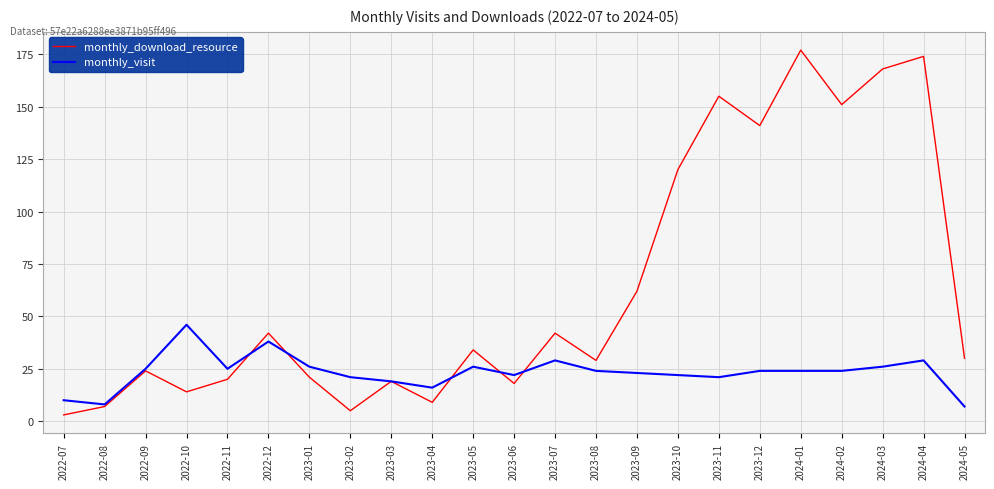

Is the value of monthly_visit at 2023-04 greater than the value of monthly_download_resource at 2023-04?

Yes